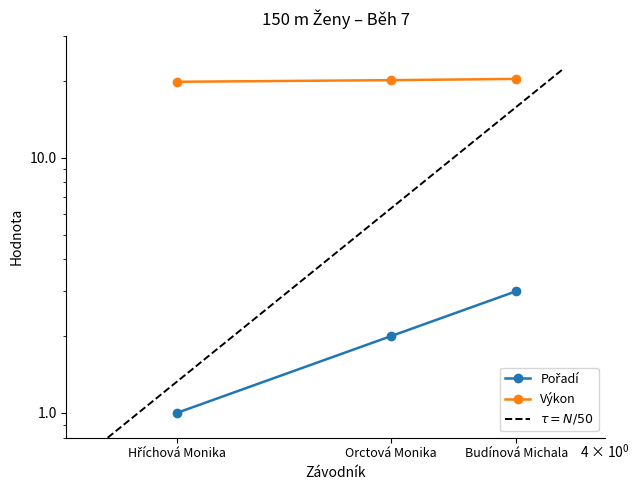

What are all the series names shown in the legend?

Pořadí, Výkon